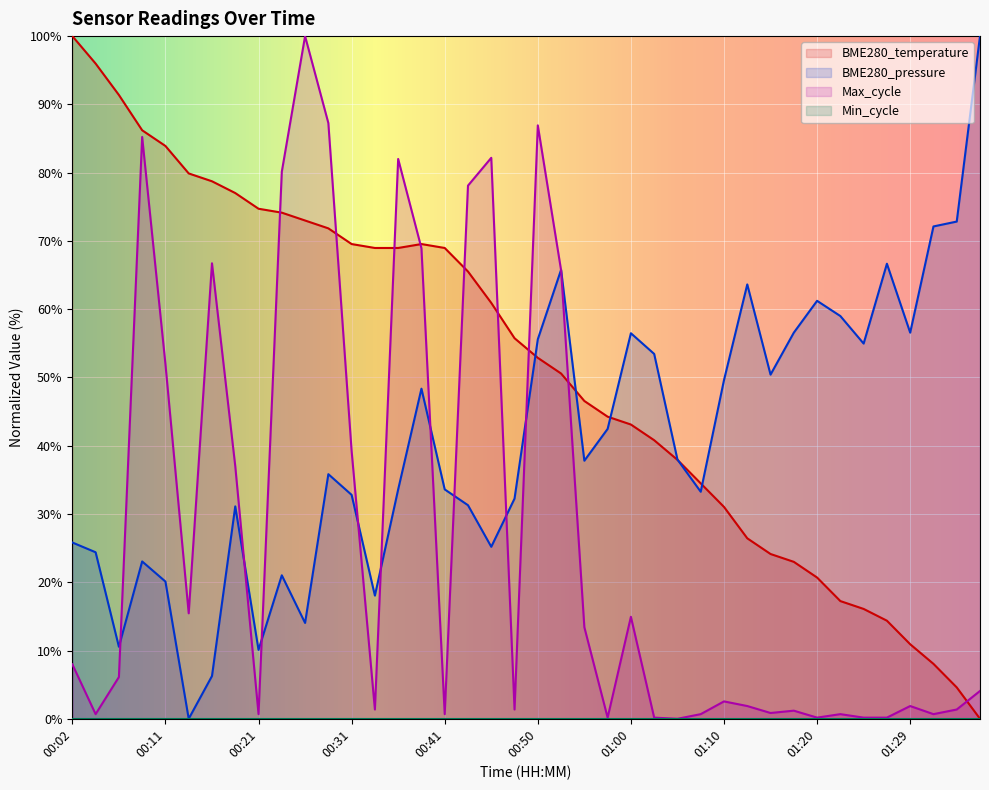

Does the chart display data point markers on the line(s)?

No